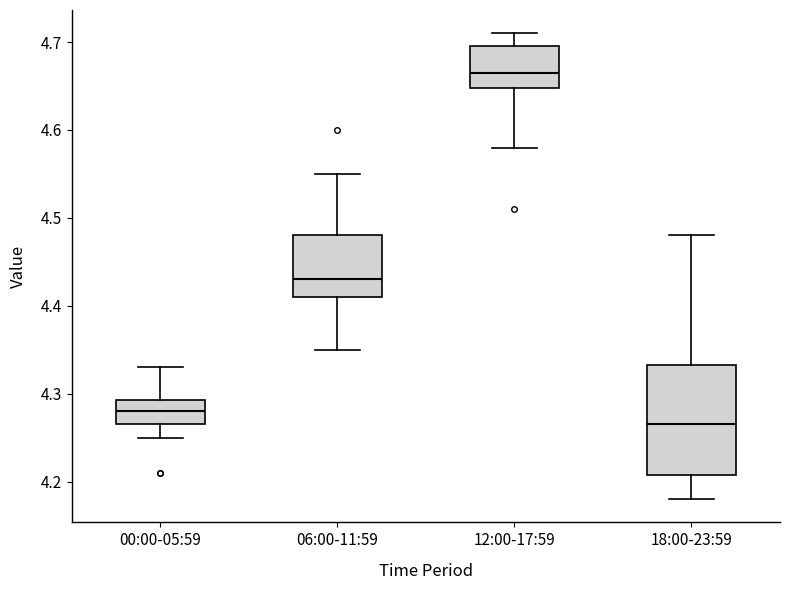

Which box is the tallest, from its lower edge to its upper edge?

18:00-23:59